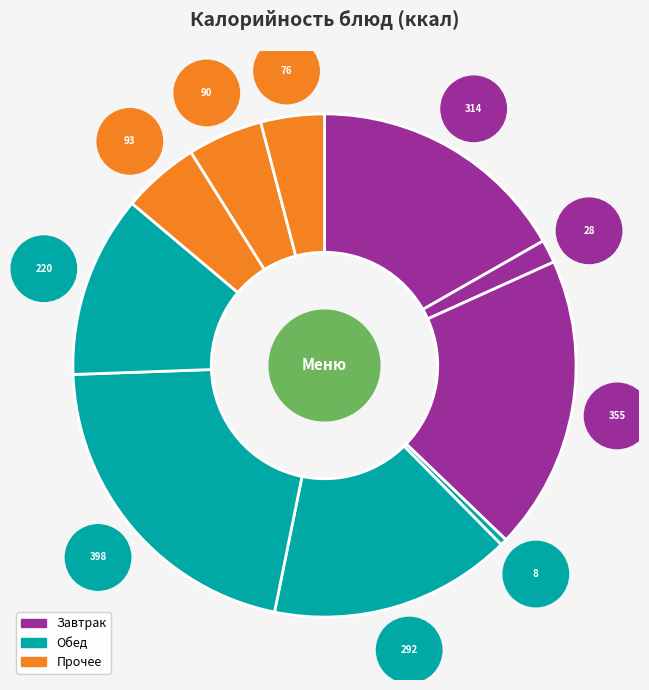

Does Чай с сахаром (завтрак) account for over 50% of the chart?

No